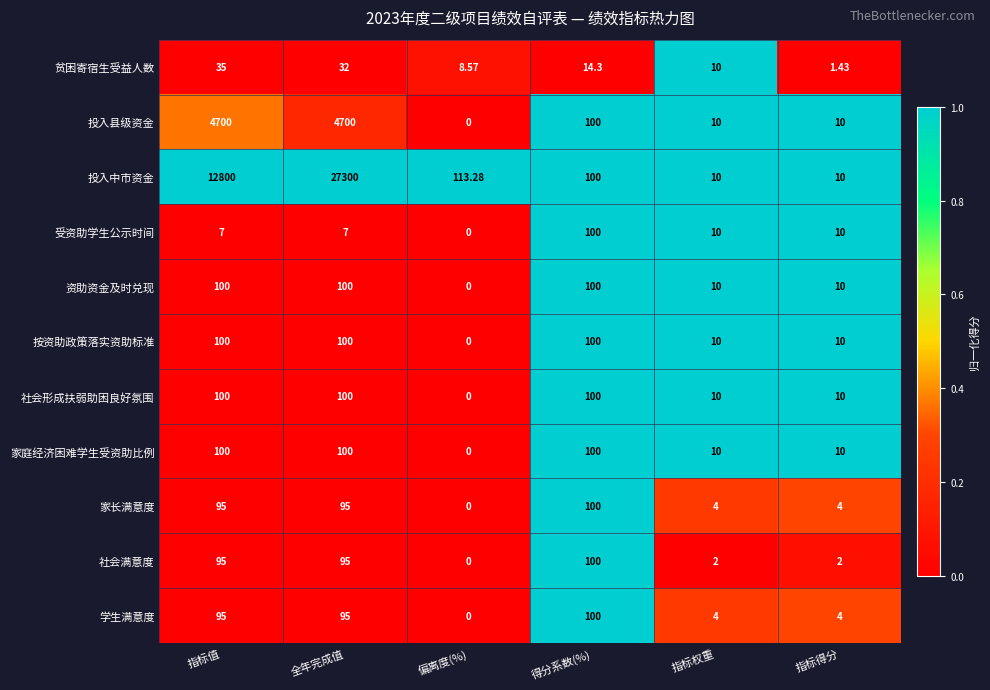

Which category has the highest value across all series?

全年完成值